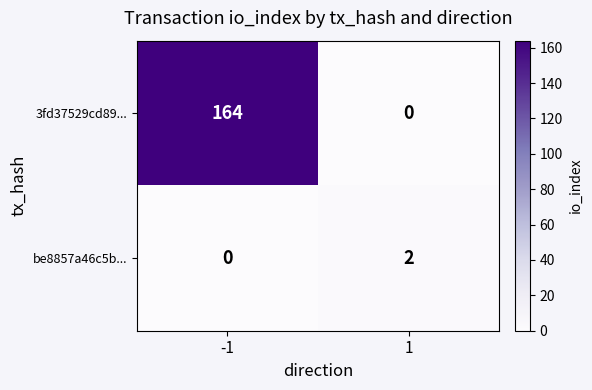

Reading left to right, extract all data points from this chart.

3fd37529cd89...: 164	0
be8857a46c5b...: 0	2